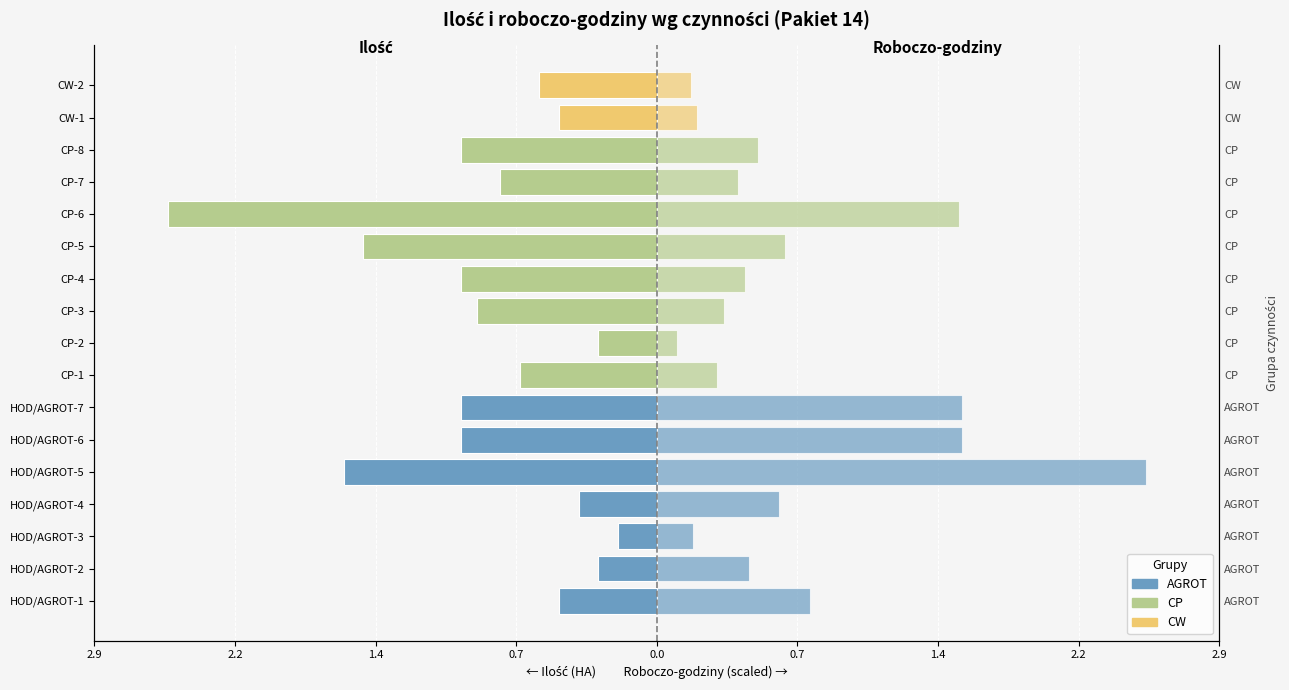

Does the chart contain stacked bars?

No